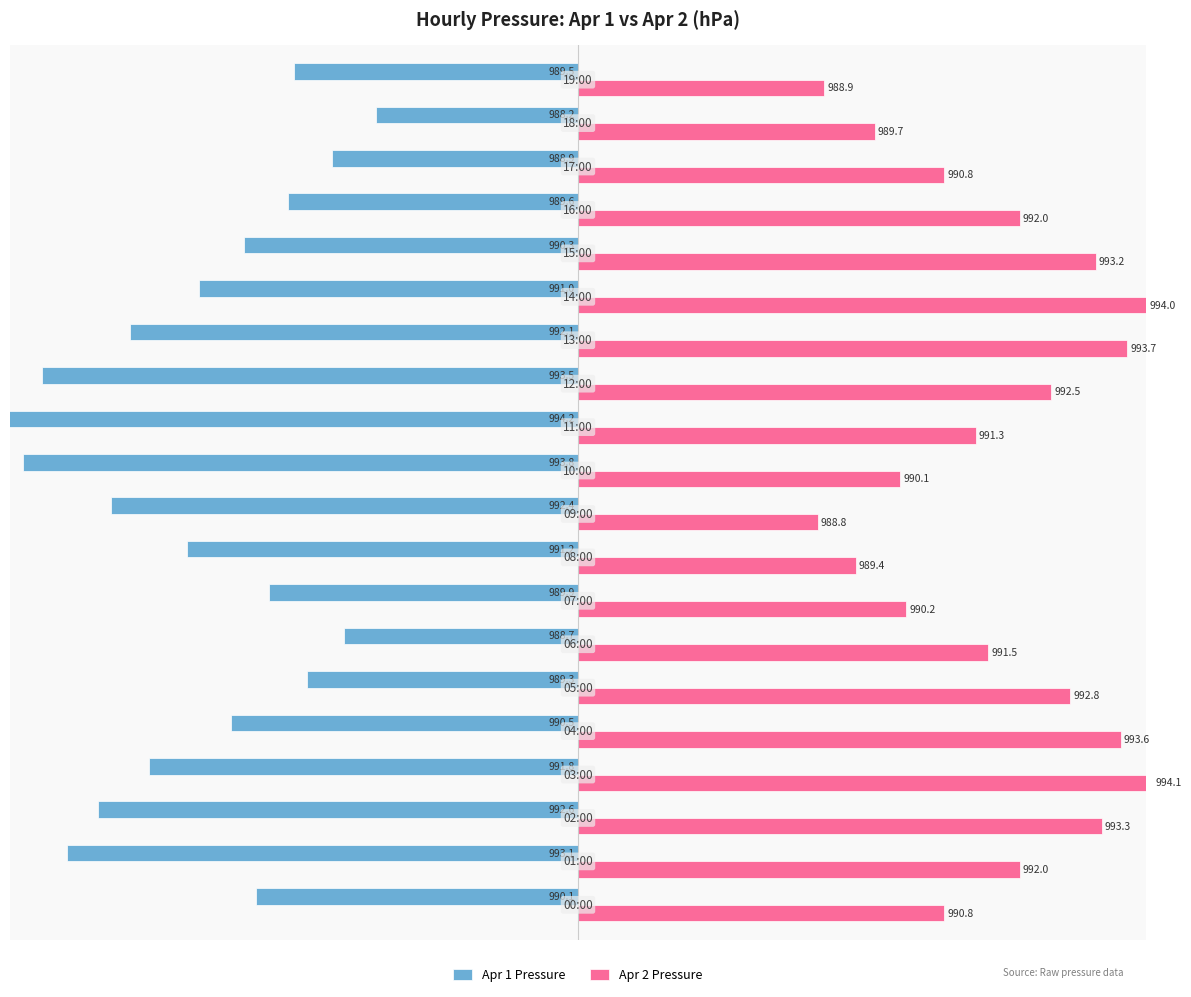

What are all the series names shown in the legend?

Apr 1 Pressure, Apr 2 Pressure